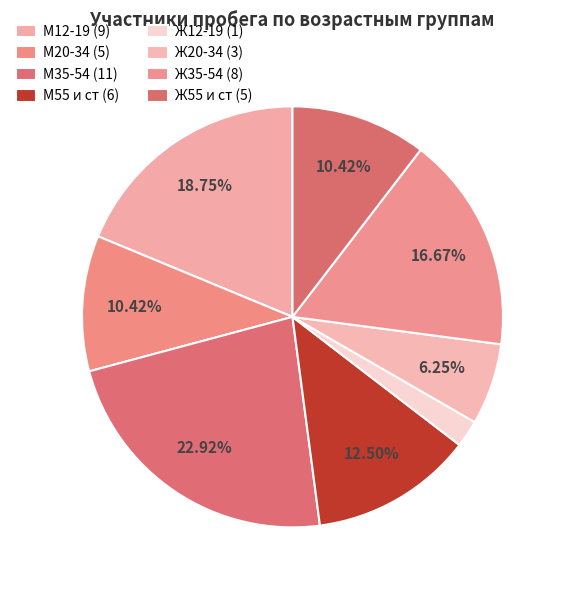

What is the largest slice in the pie chart?

М35-54